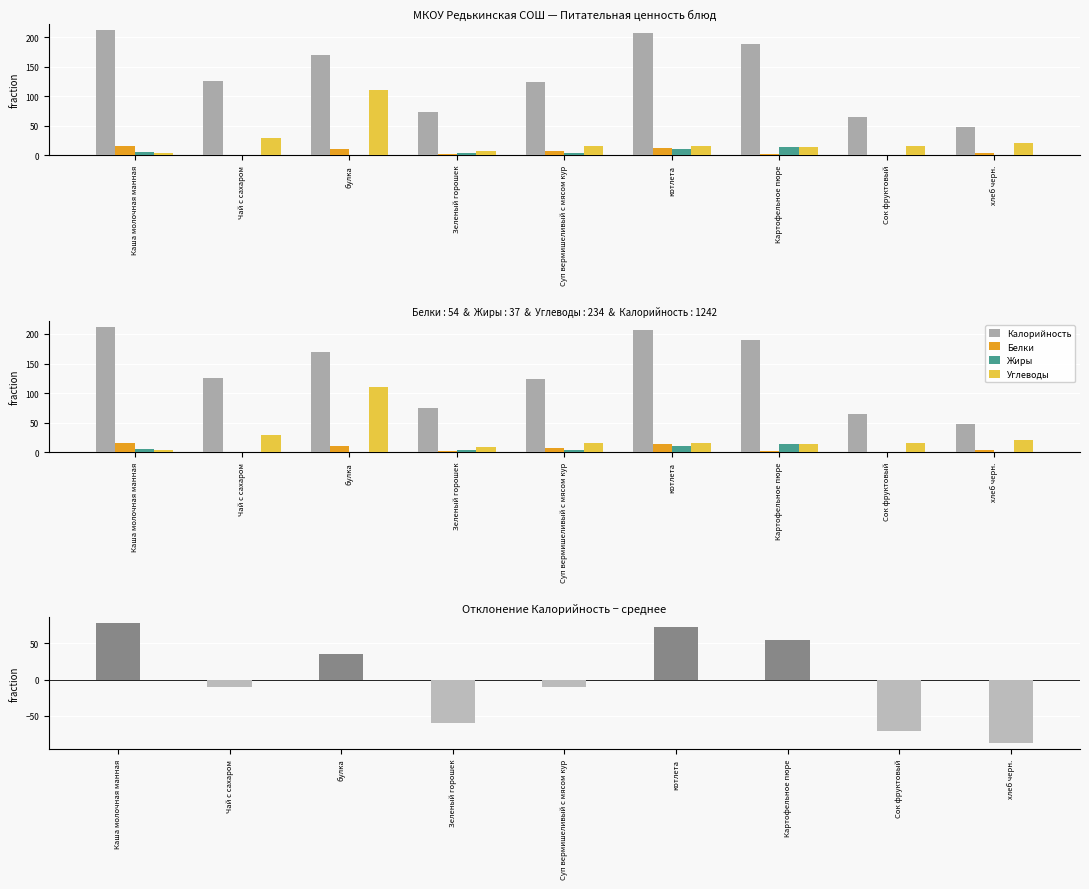

Which series has the widest spread of values?

Калорийность